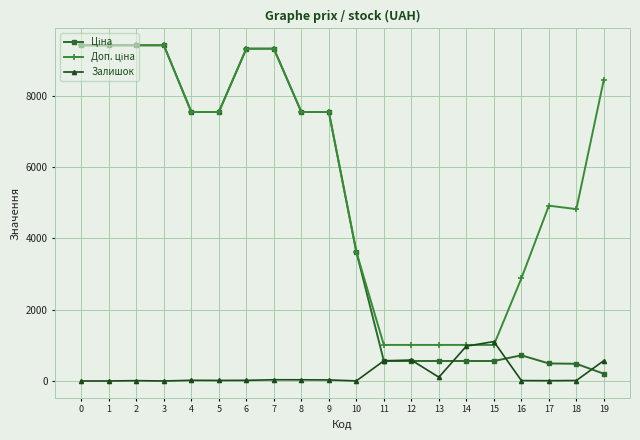

Is it true that Залишок equals 0.0 at 0?

True